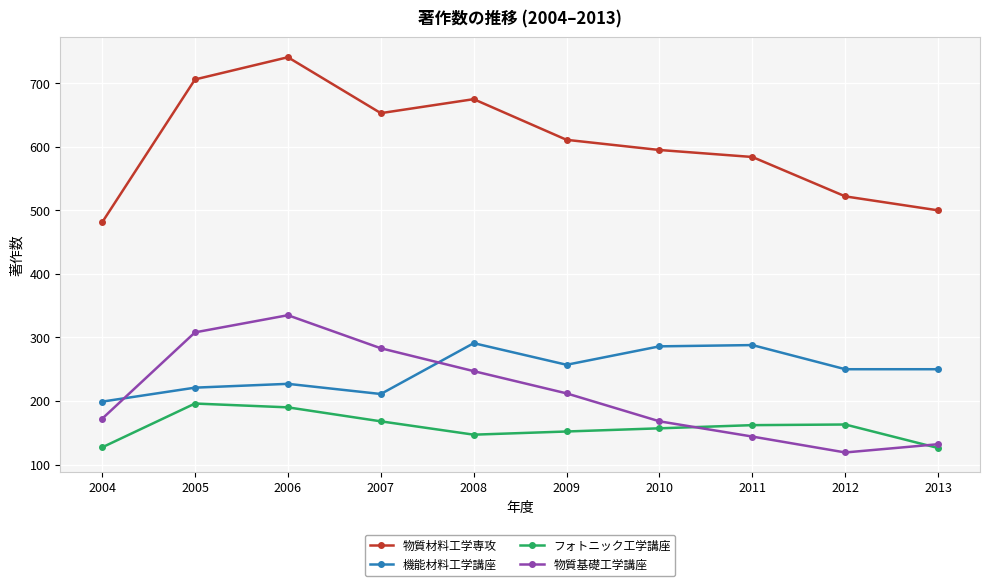

In 物質基礎工学講座, how many points are higher than both neighbors (excluding endpoints)?

1